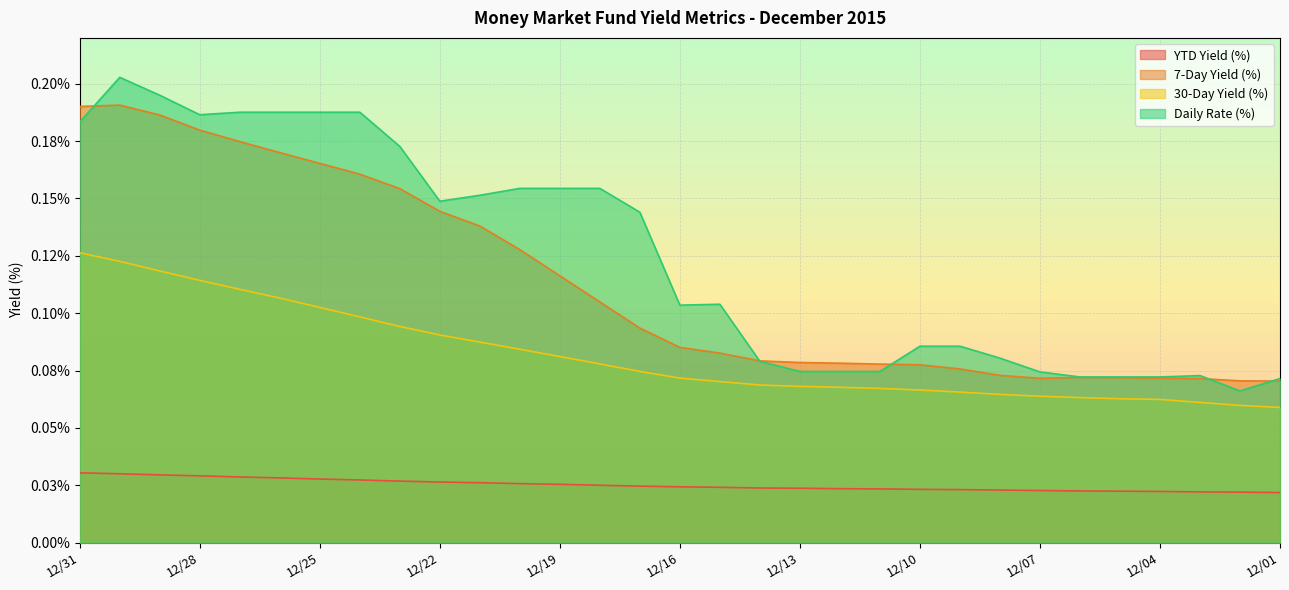

Is it true that YTD Yield (%) equals 0.0 at 12/26?

True